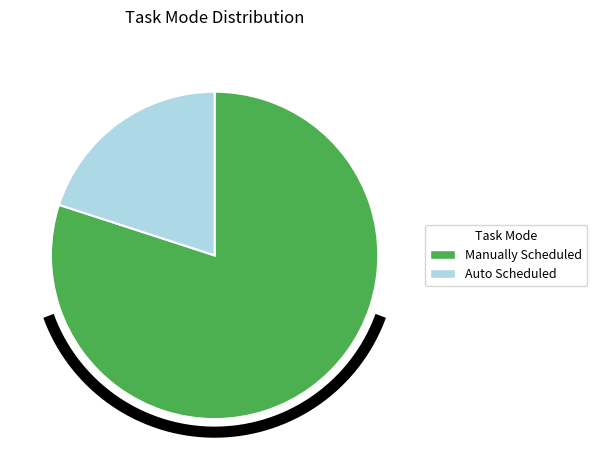

To the nearest percent, what percentage of the pie is Auto Scheduled?

20%